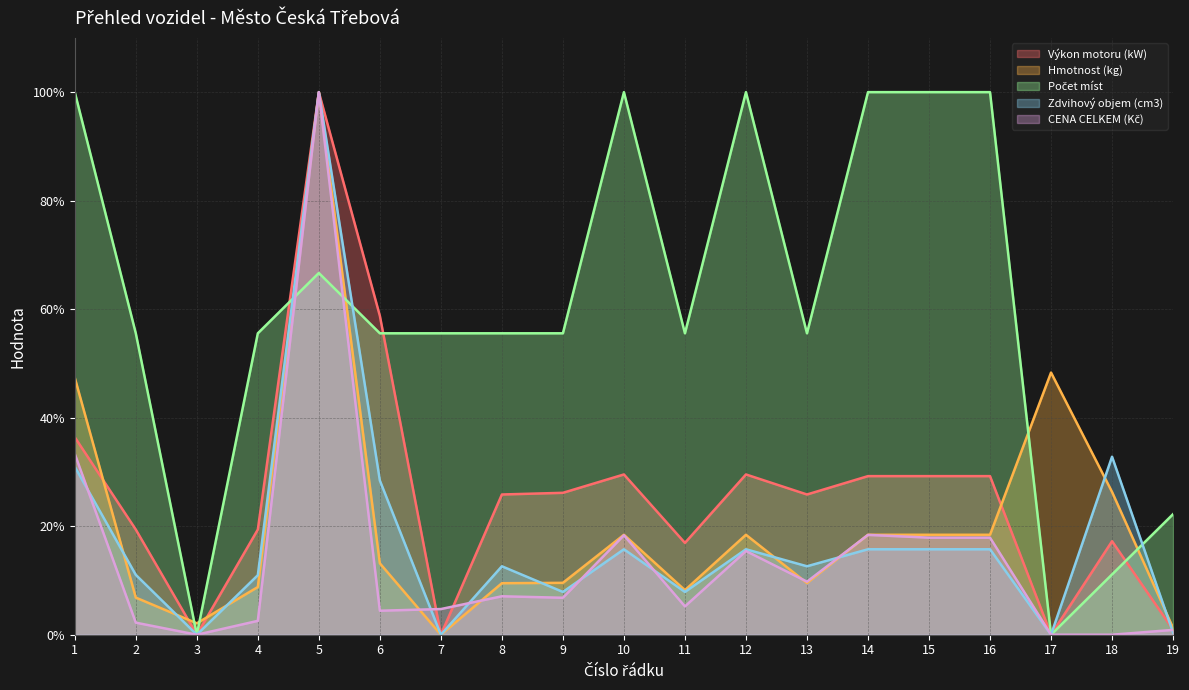

What is the spread (max minus min) of values at 12?

84.6